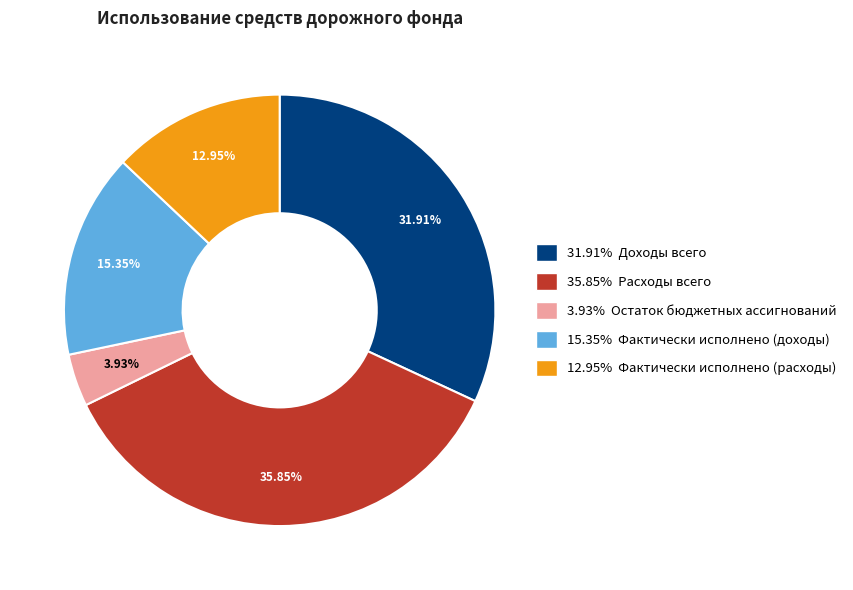

Is there any slice that represents more than half of the pie?

No